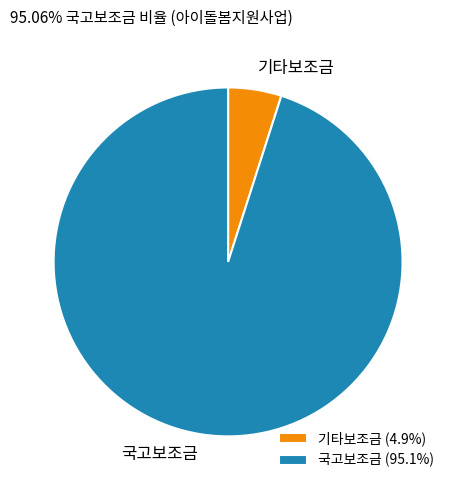

Between 기타보조금 and 국고보조금, which is larger?

국고보조금